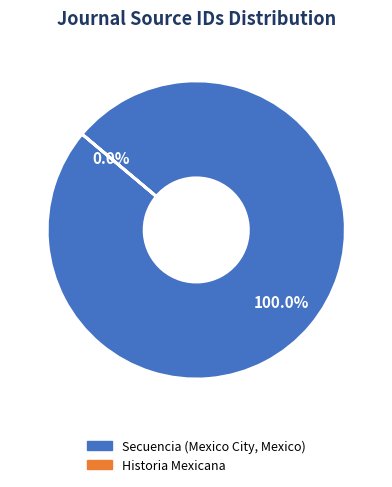

What portion of the pie excludes Historia Mexicana?

100.0%